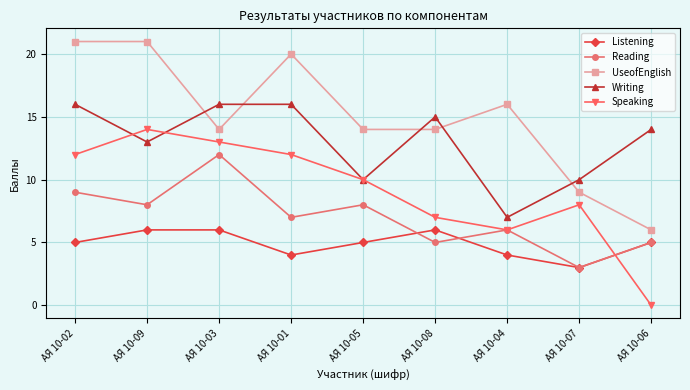

What is the total value across all series at АЯ 10-05?

47